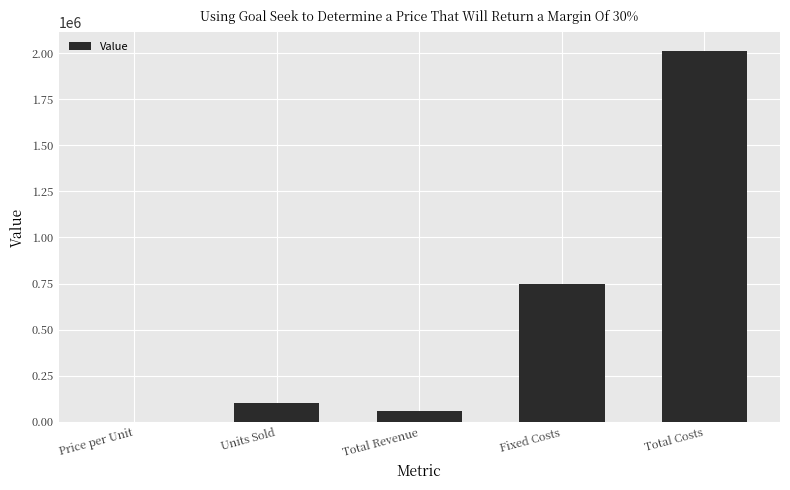

What is the sum of all values?

2923001